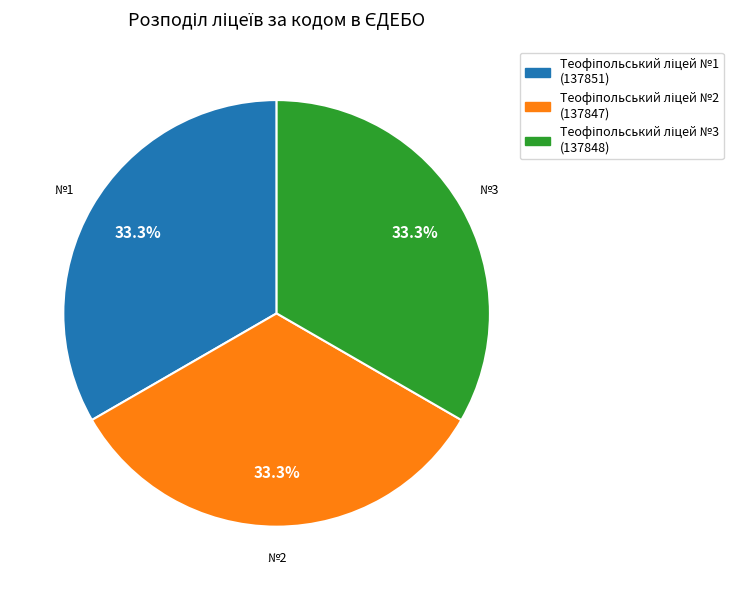

How many segments does this pie chart have?

3